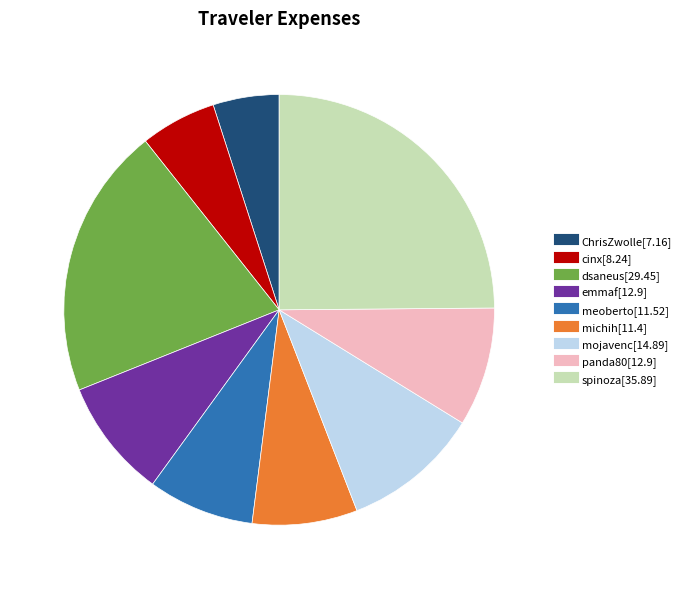

The cinx slice represents 6% of the pie. True or false?

True